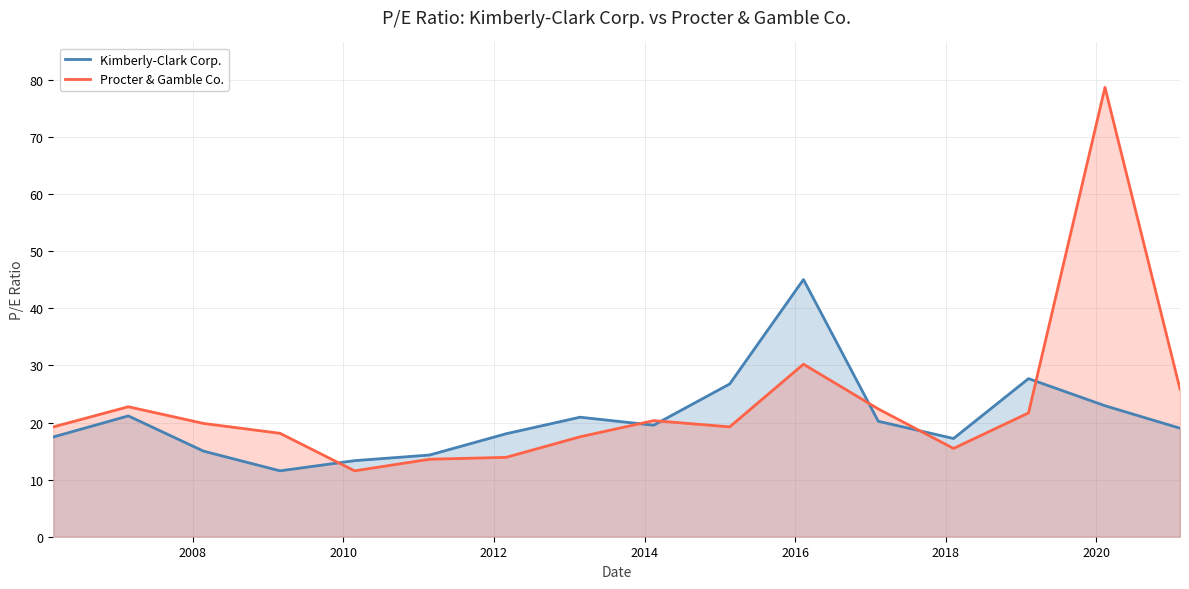

What is the value of the Procter & Gamble Co. point at the 16th from the left?

25.9